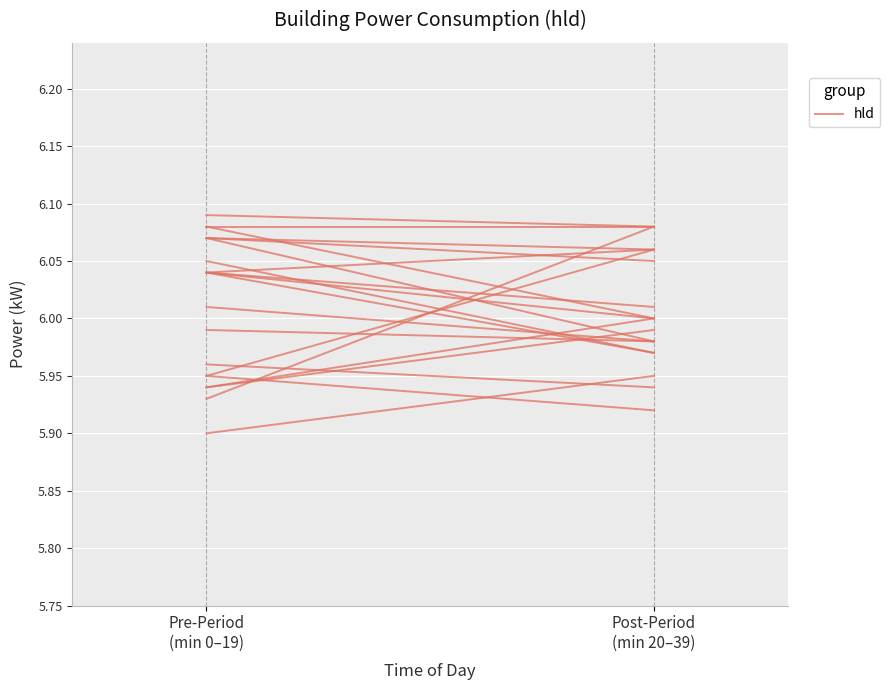

Reading right to left, list all the values displayed in this chart.

Post-Period
(min 20–39)=6.0	Pre-Period
(min 0–19)=5.9